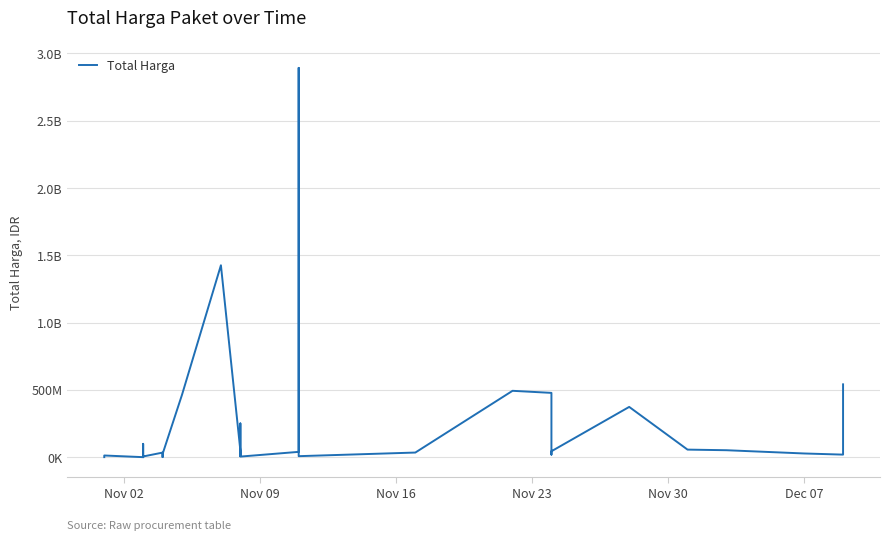

What is the average value?

214814202